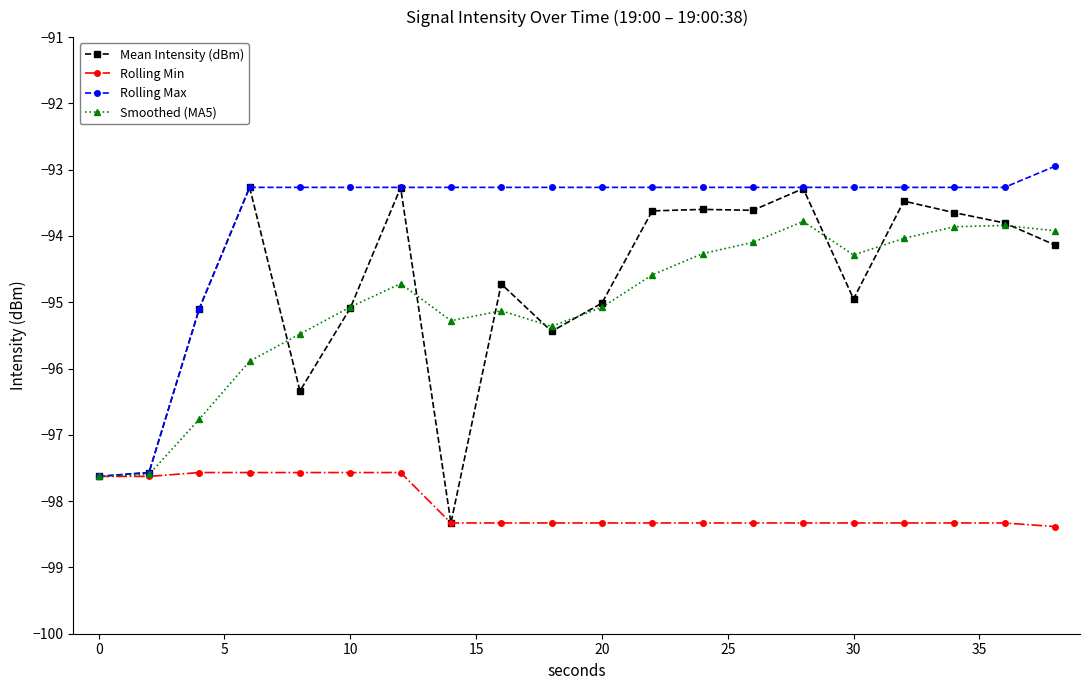

What is the value of the Mean Intensity (dBm) point at the 1st from the left?

-97.6